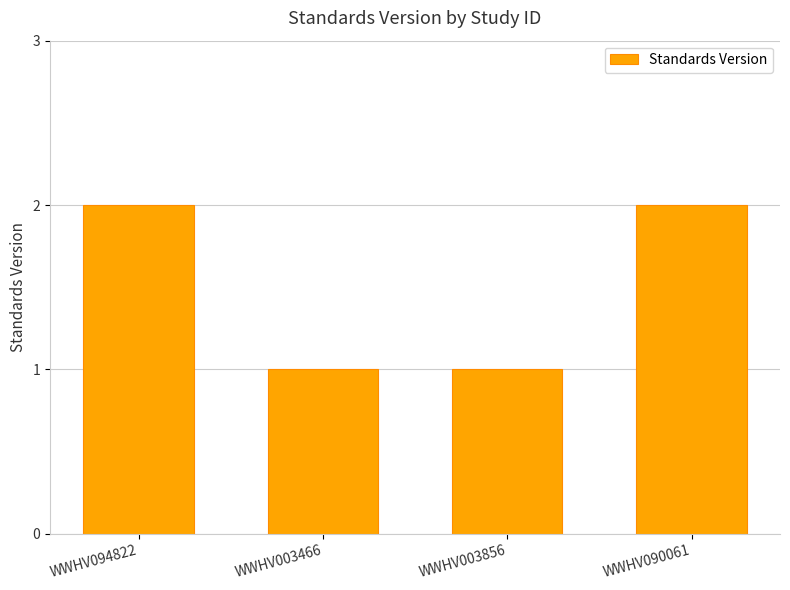

Count the values in the range 1 to 2.

4